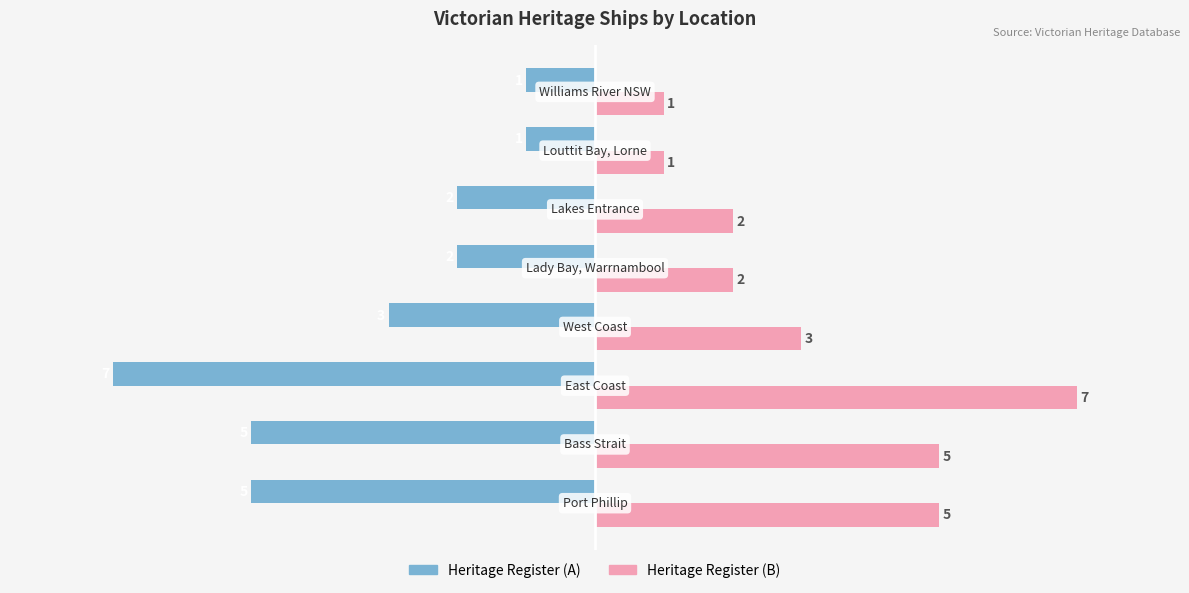

How many distinct data groups are displayed?

2